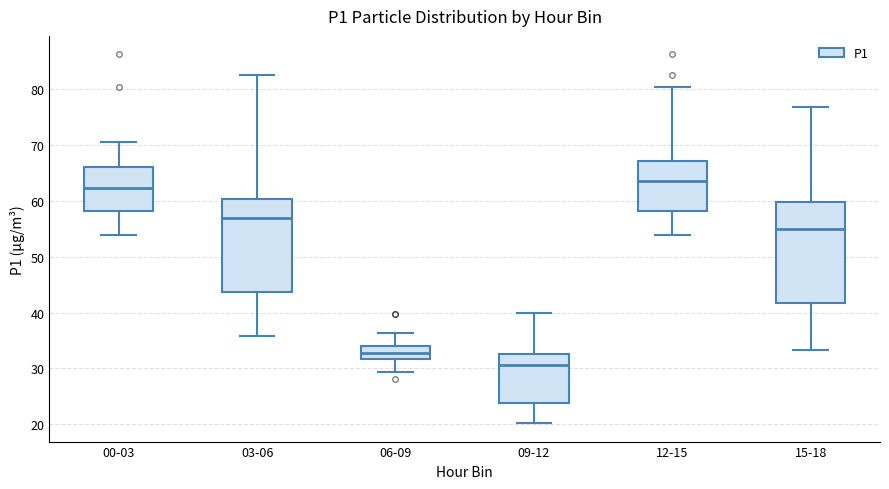

Reading left to right, read every box against the y-axis: the position of its median line, the range the box covers, and the ends of its whiskers. The values are not printed on the chart, so give them approximately, as read against the axis.

00-03: median 62, box 58 to 66, whiskers 54 to 71
03-06: median 57, box 44 to 60, whiskers 36 to 83
06-09: median 33, box 32 to 34, whiskers 29 to 36
09-12: median 31, box 24 to 33, whiskers 20 to 40
12-15: median 64, box 58 to 67, whiskers 54 to 80
15-18: median 55, box 42 to 60, whiskers 33 to 77